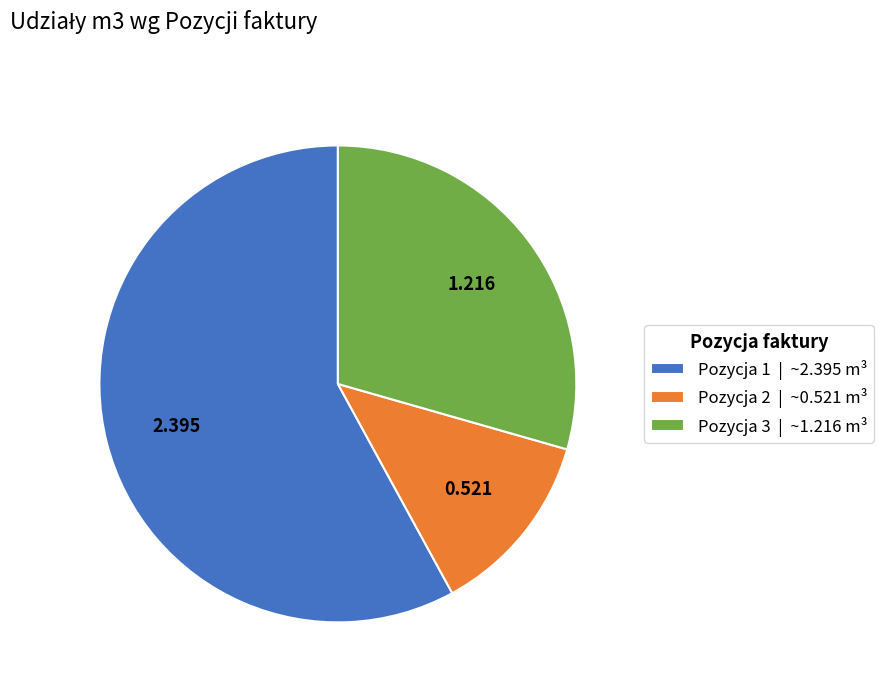

Between Pozycja 1 and Pozycja 3, which is larger?

Pozycja 1